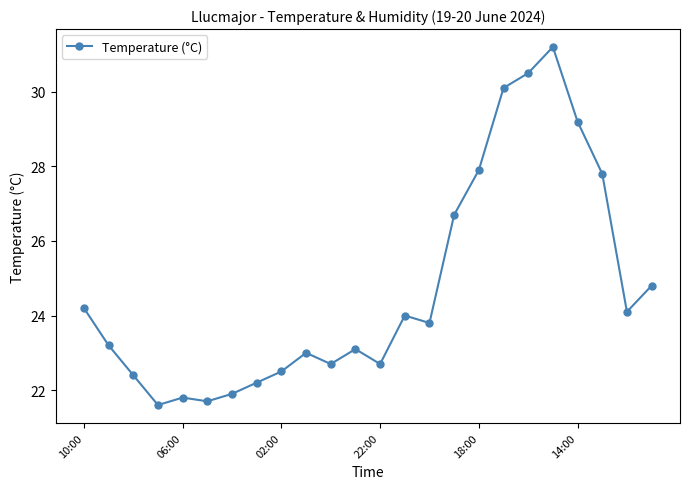

What is the average value?

24.7